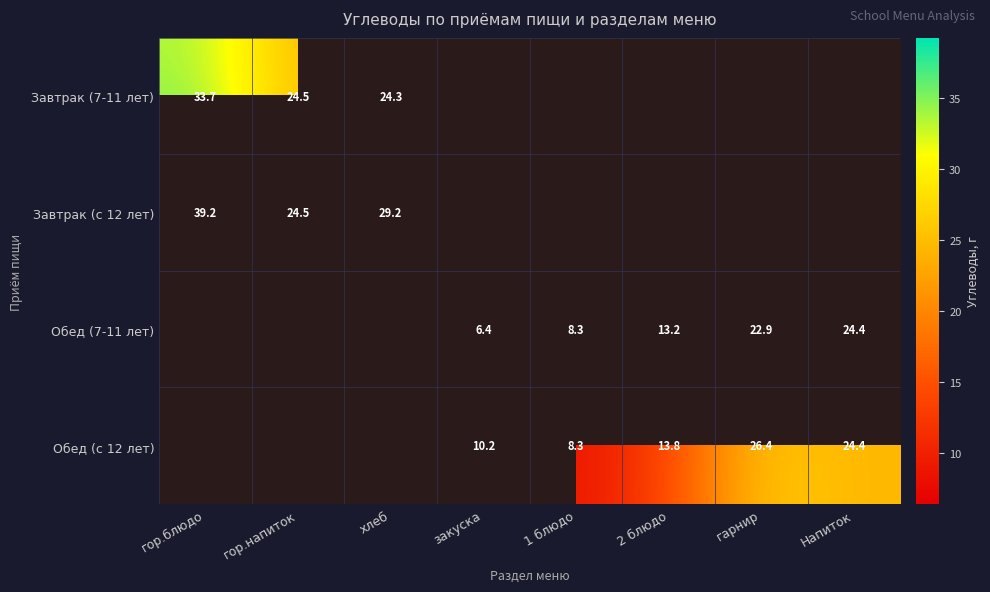

At which label does Завтрак (7-11 лет) reach its minimum?

хлеб